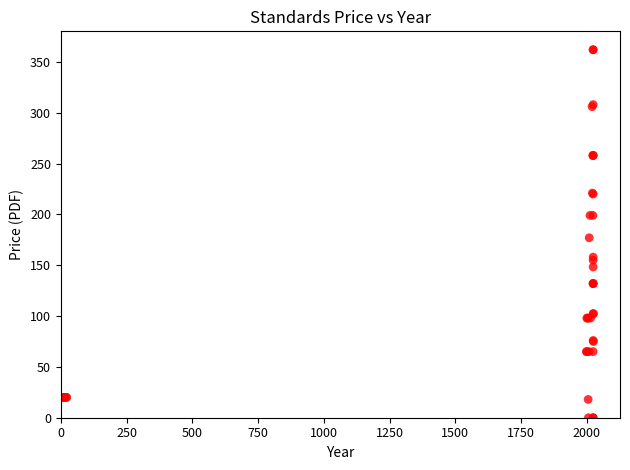

What Y value in the scatter plot is closest to 181?

177.0